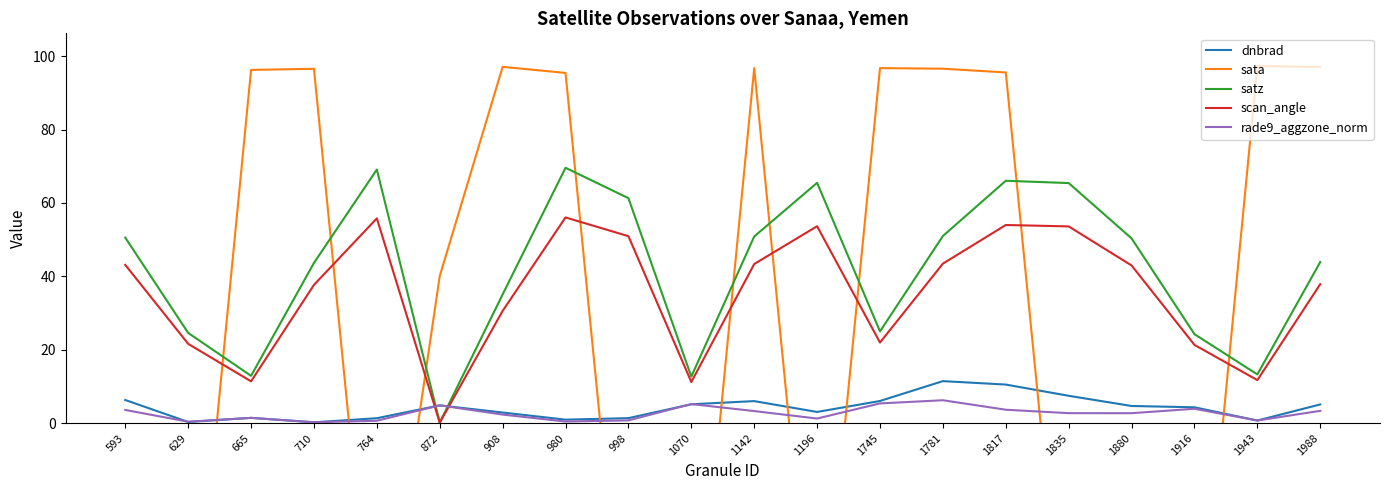

What is the difference between the highest and lowest values at 1745?

91.4